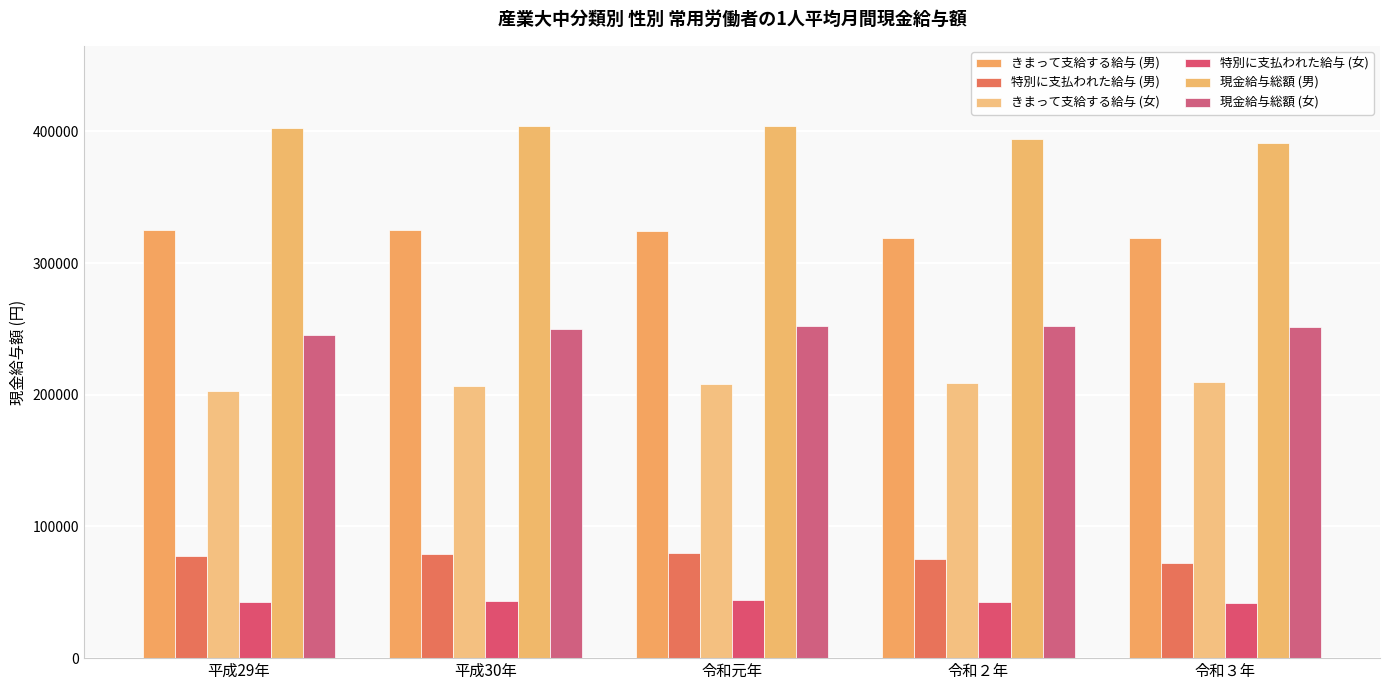

Reading left to right, what are all the values shown in this chart?

きまって支給する給与 (男): 平成29年=324868	平成30年=325421	令和元年=324272	令和２年=319148	令和３年=319081
特別に支払われた給与 (男): 平成29年=77642	平成30年=78852	令和元年=79998	令和２年=74918	令和３年=72121
きまって支給する給与 (女): 平成29年=202805	平成30年=206677	令和元年=207840	令和２年=209262	令和３年=209835
特別に支払われた給与 (女): 平成29年=42261	平成30年=43327	令和元年=44290	令和２年=42903	令和３年=41579
現金給与総額 (男): 平成29年=402510	平成30年=404273	令和元年=404270	令和２年=394066	令和３年=391202
現金給与総額 (女): 平成29年=245066	平成30年=250004	令和元年=252130	令和２年=252165	令和３年=251414